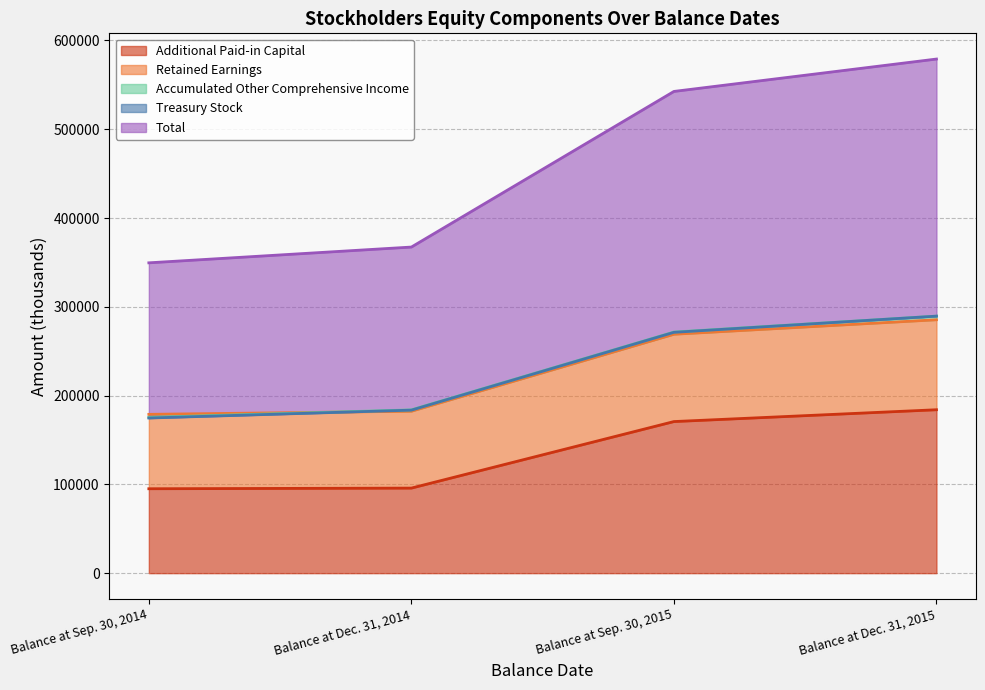

How many data points in Additional Paid-in Capital are above 170749?

1